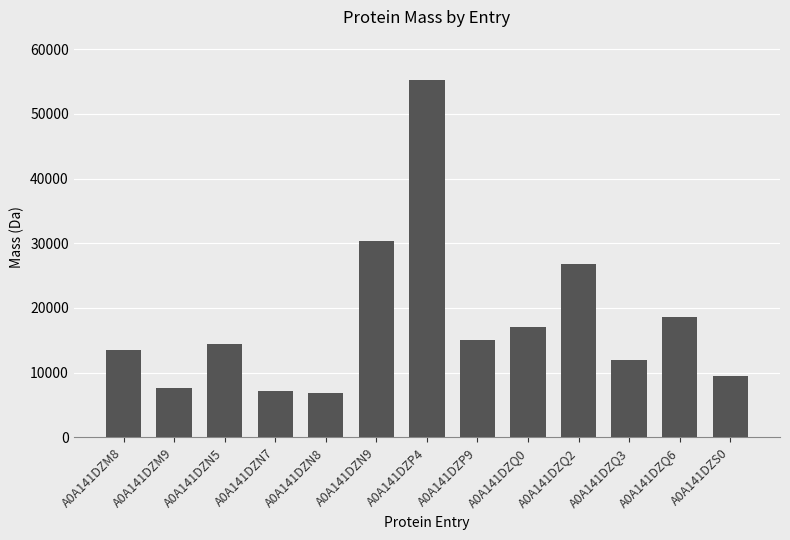

What is the difference between the maximum and minimum values?

48333.8